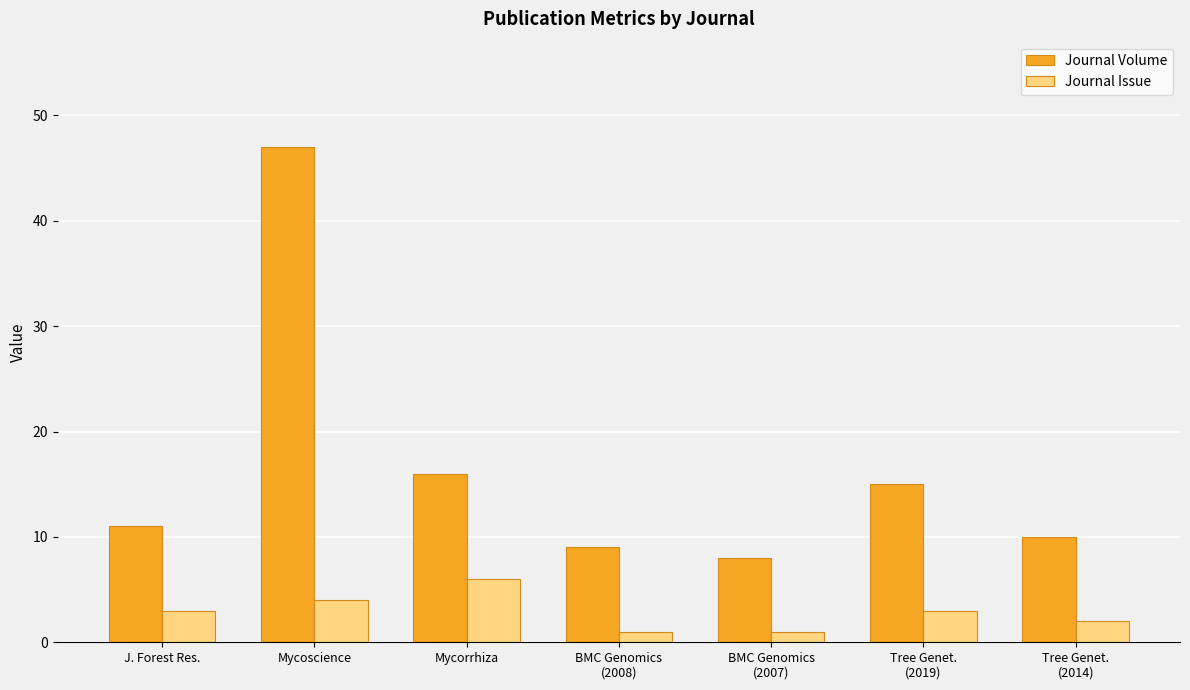

The Journal Volume series shows 15 at Mycoscience. True or false?

False